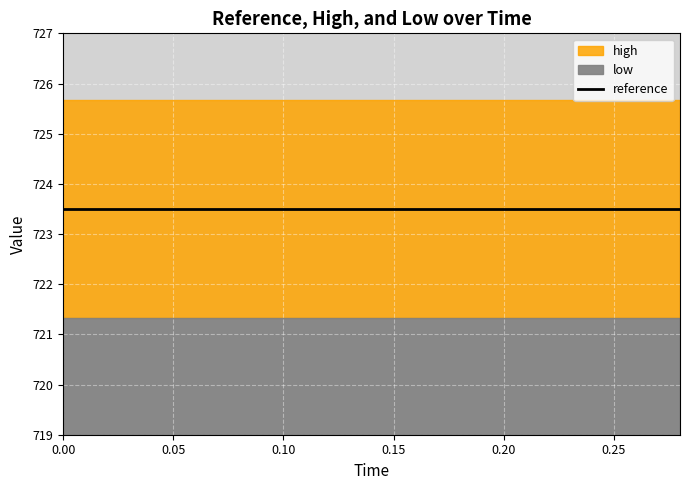

The low series shows 721.3 at 11. True or false?

True